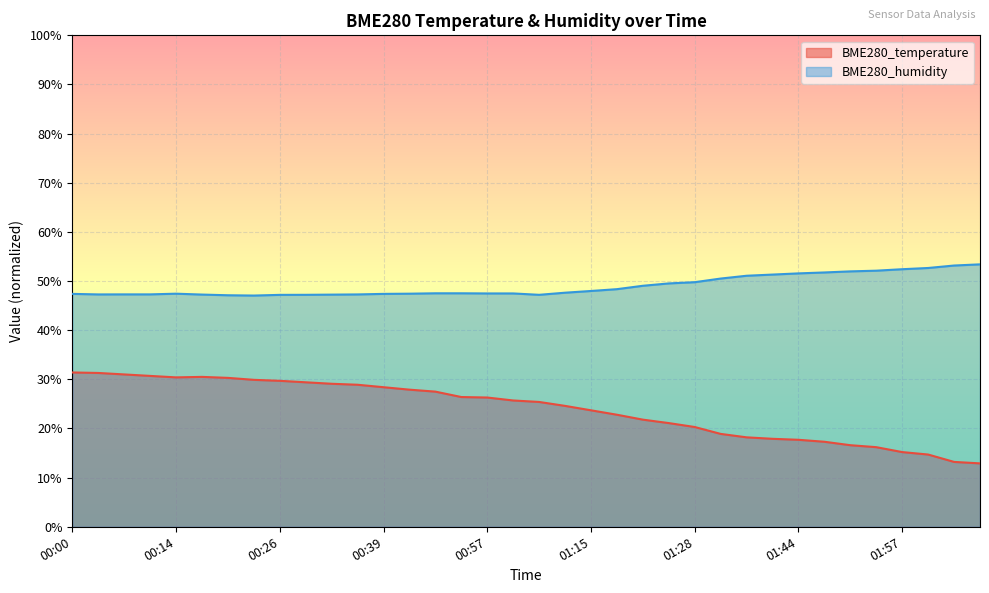

Where is the first local minimum for BME280_humidity?

00:03